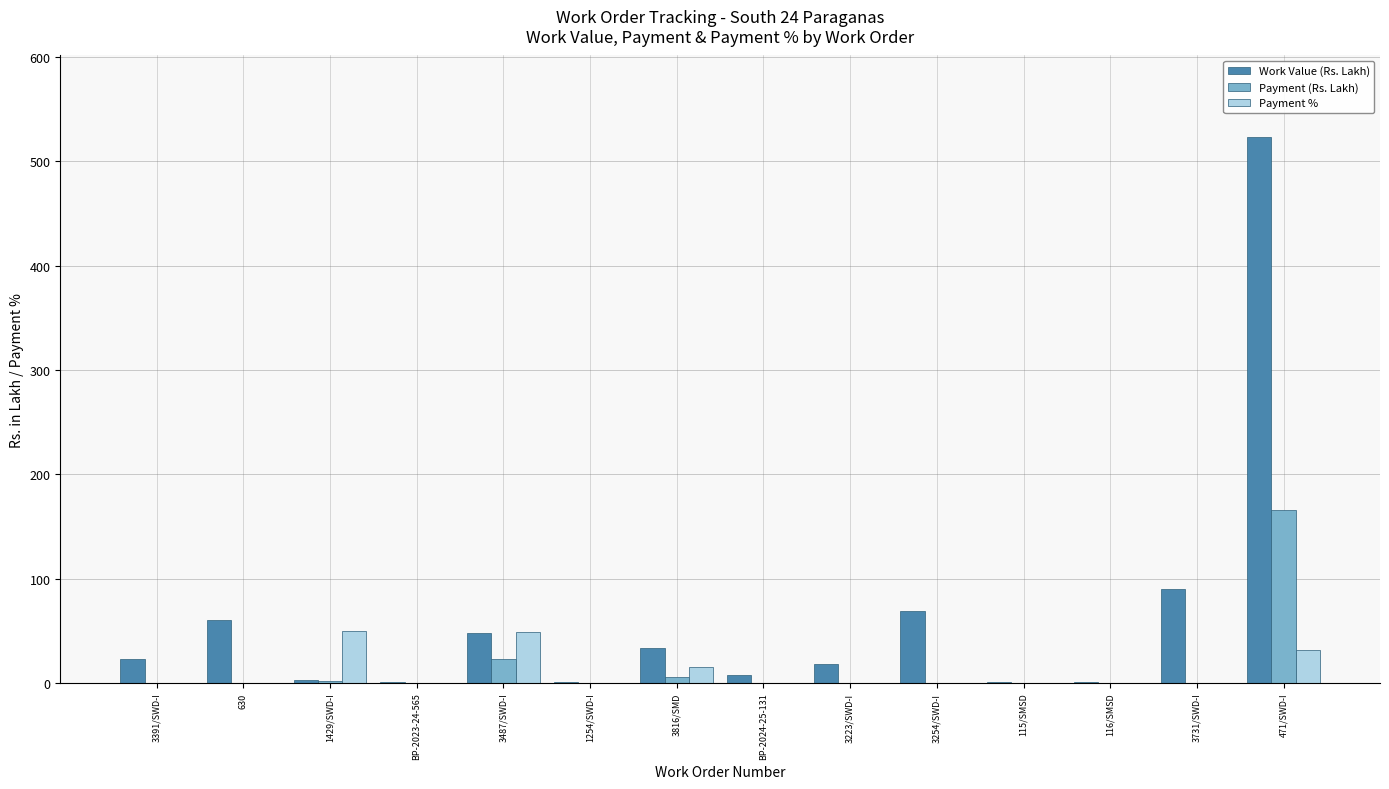

What is the total value across all series at 3254/SWD-I?

68.7